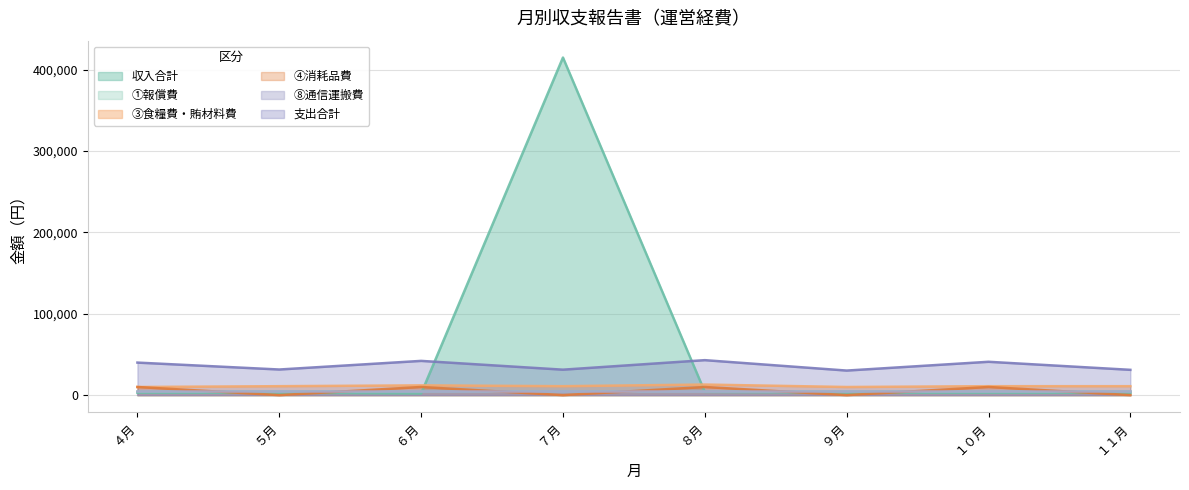

At which category is the sum across all series the highest?

７月